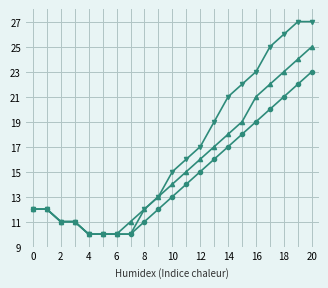

What is the minimum value shown in the chart?

10